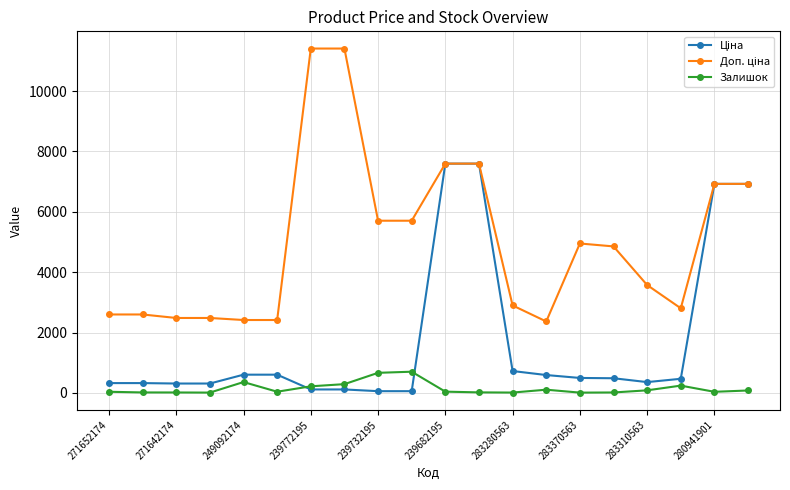

At which category is the sum across all series the highest?

239682195